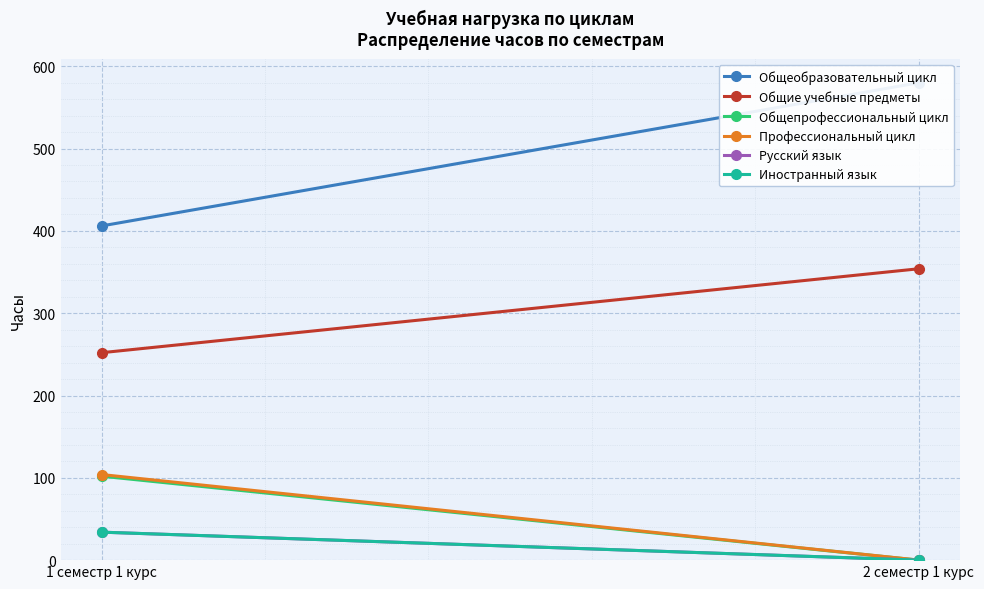

Rank the categories by Русский язык value from highest to lowest.

1 семестр 1 курс, 2 семестр 1 курс